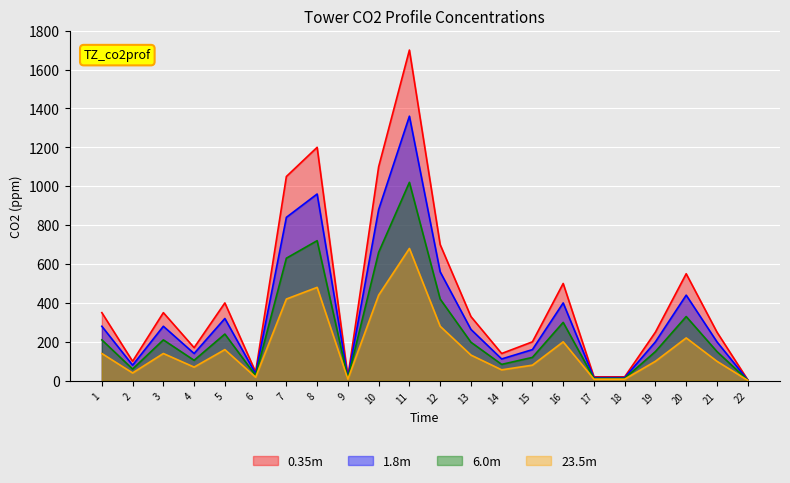

How many interior local valleys does the 23.5m series have?

5